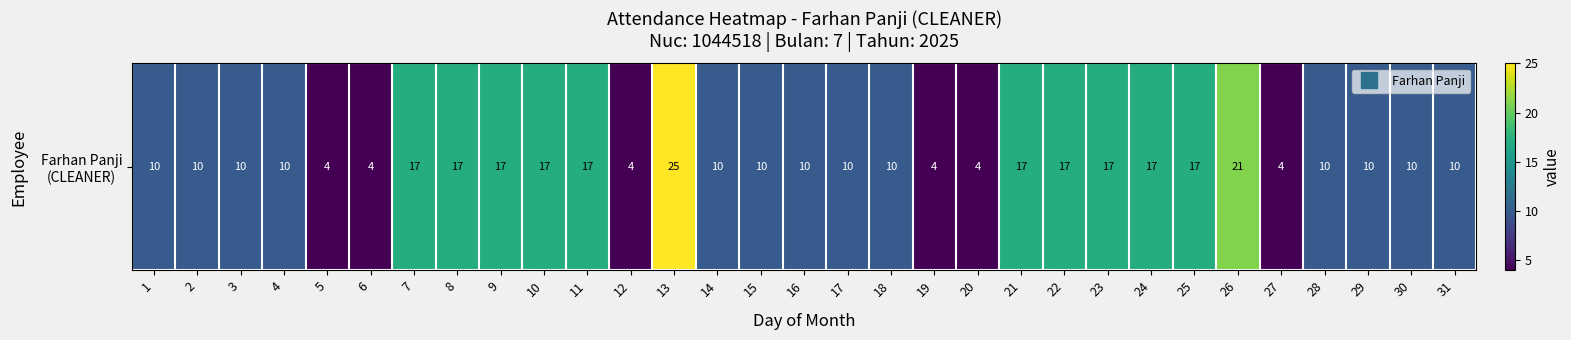

How many data points are less than 10?

6